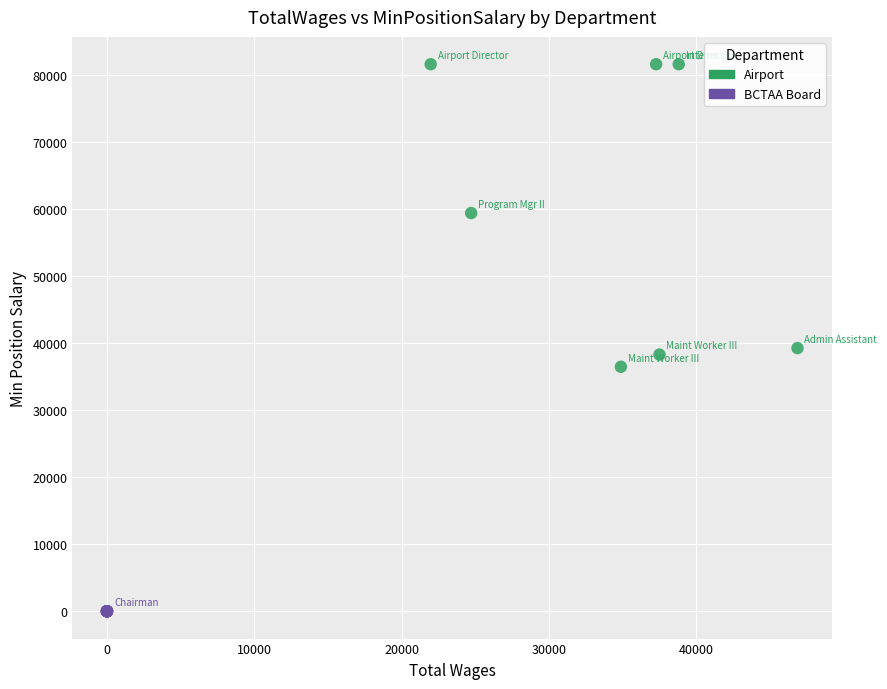

Which series contains the highest Y value?

Airport